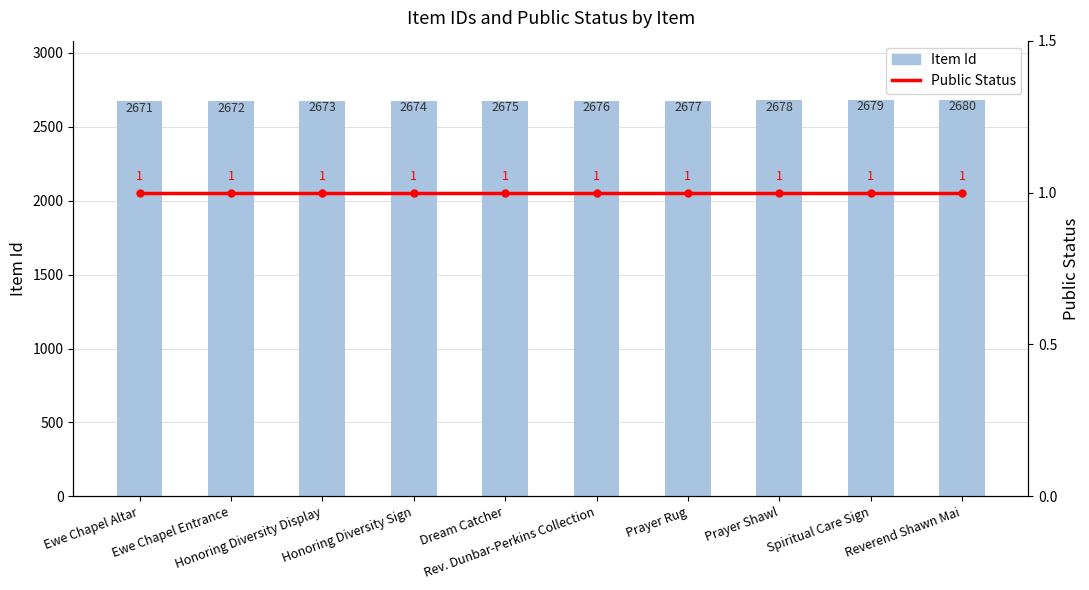

Between Honoring Diversity Display and Prayer Rug, which series saw the biggest shift?

Item Id